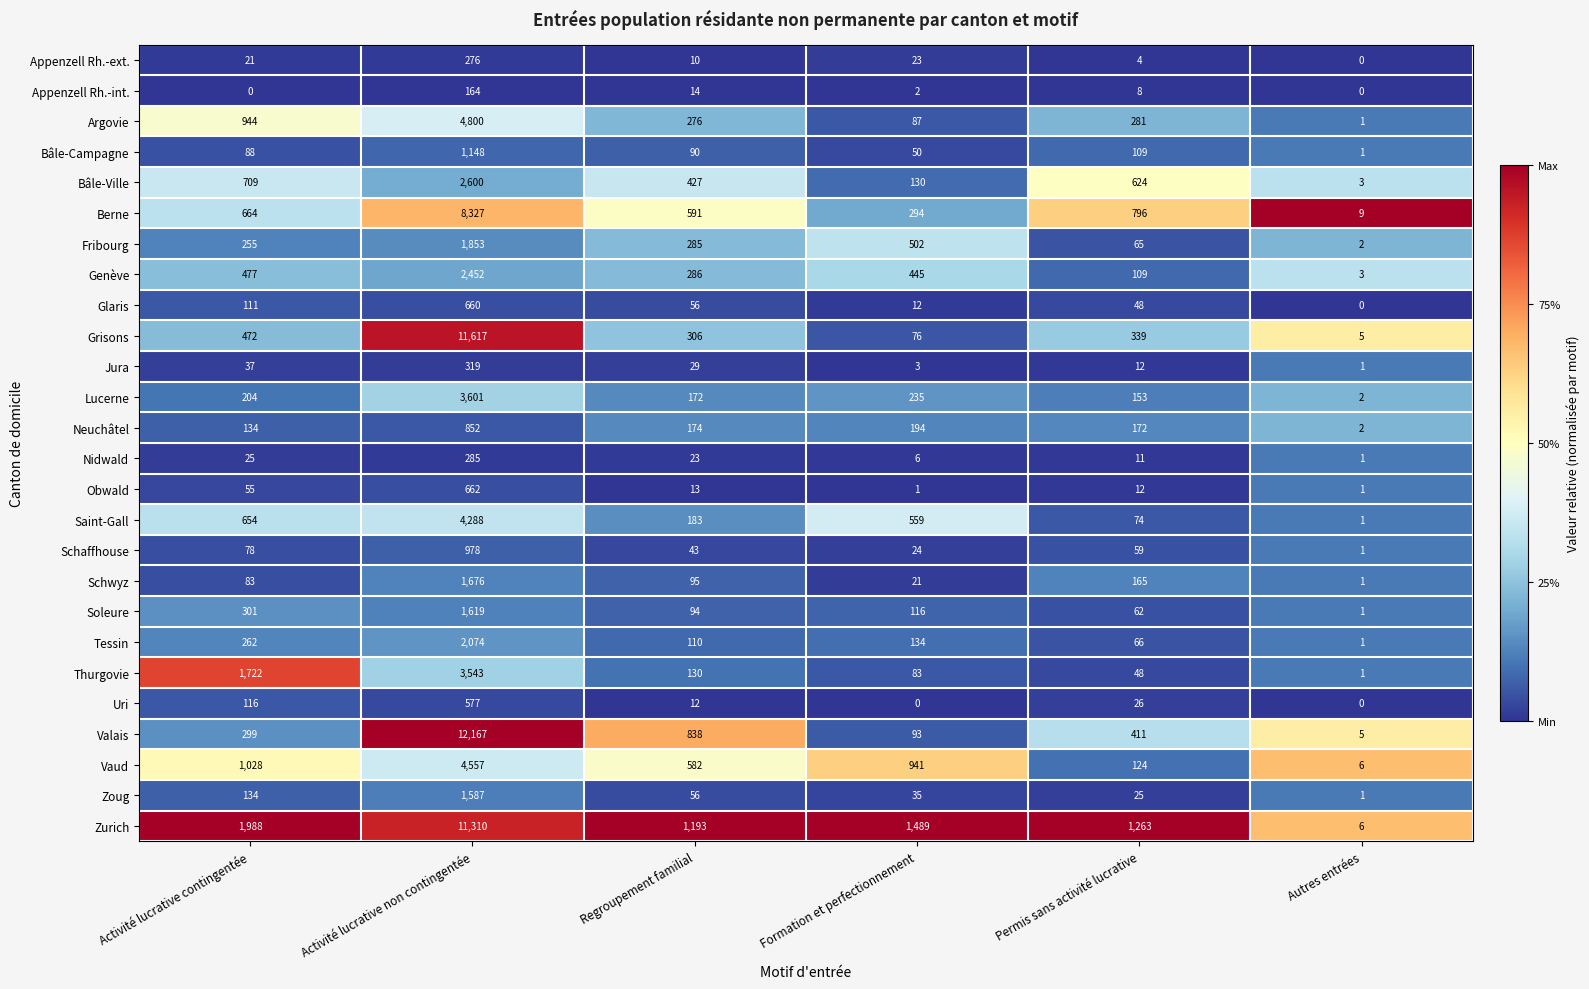

At Activité lucrative non contingentée, list the series in order from smallest to largest.

Appenzell Rh.-int., Appenzell Rh.-ext., Nidwald, Jura, Uri, Glaris, Obwald, Neuchâtel, Schaffhouse, Bâle-Campagne, Zoug, Soleure, Schwyz, Fribourg, Tessin, Genève, Bâle-Ville, Thurgovie, Lucerne, Saint-Gall, Vaud, Argovie, Berne, Zurich, Grisons, Valais